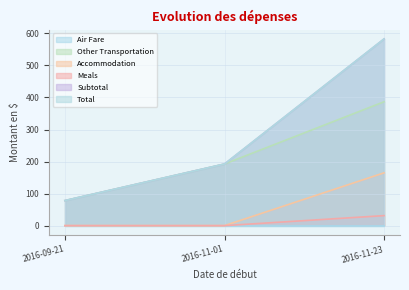

What is the maximum value for Subtotal?

582.7